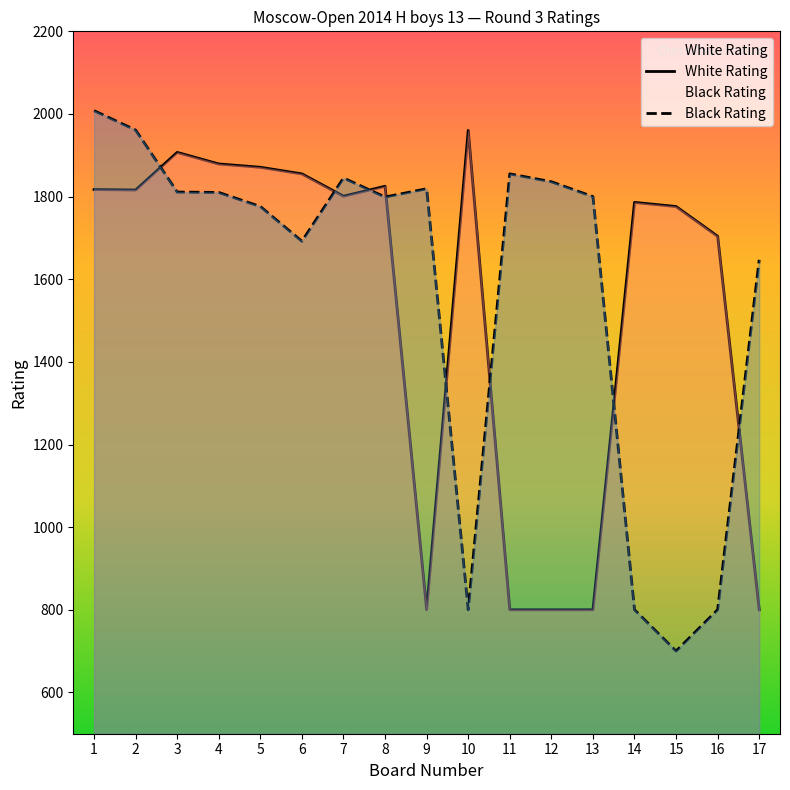

What is the difference between the Black Rating values at 9 and 10?

1019